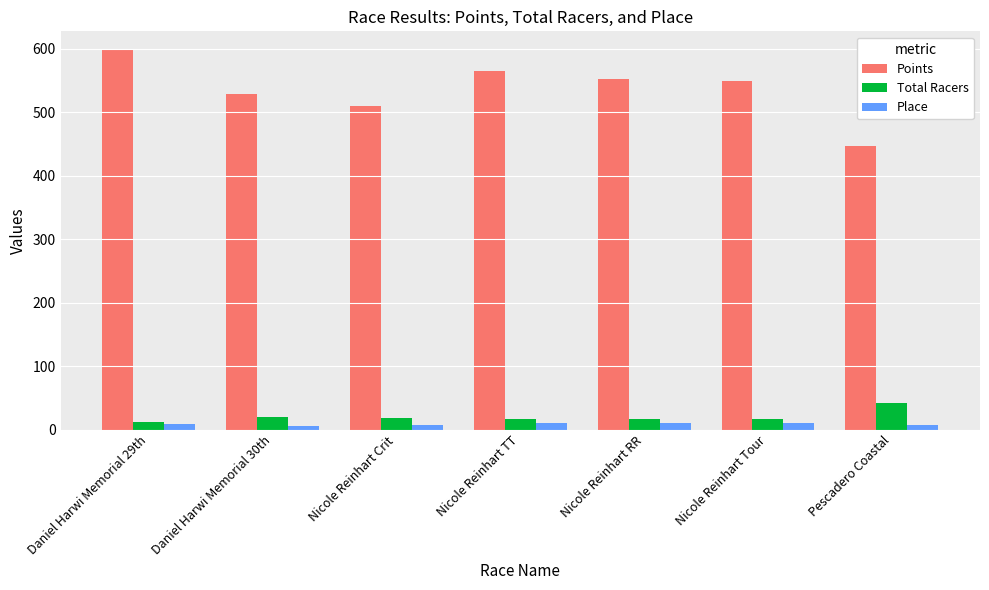

Which series has the largest total across all categories?

Points